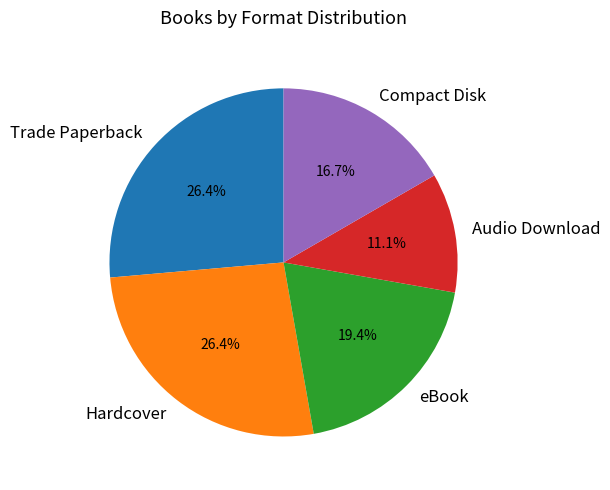

Does any single category account for the majority?

No